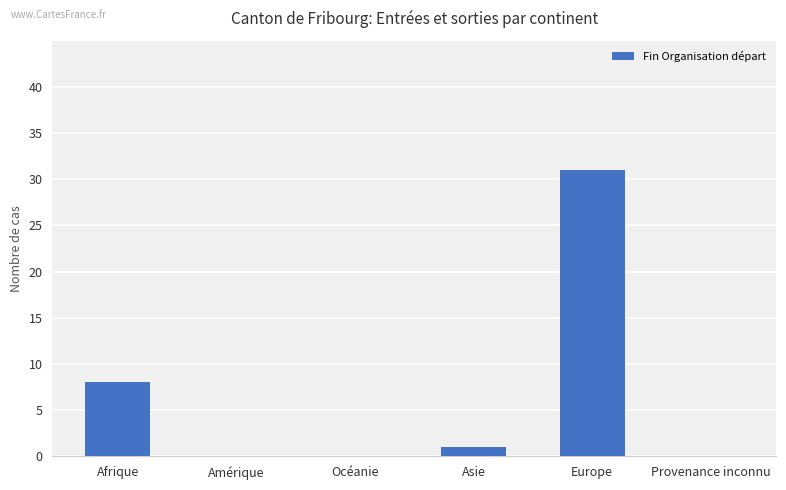

Read the value at Asie.

1